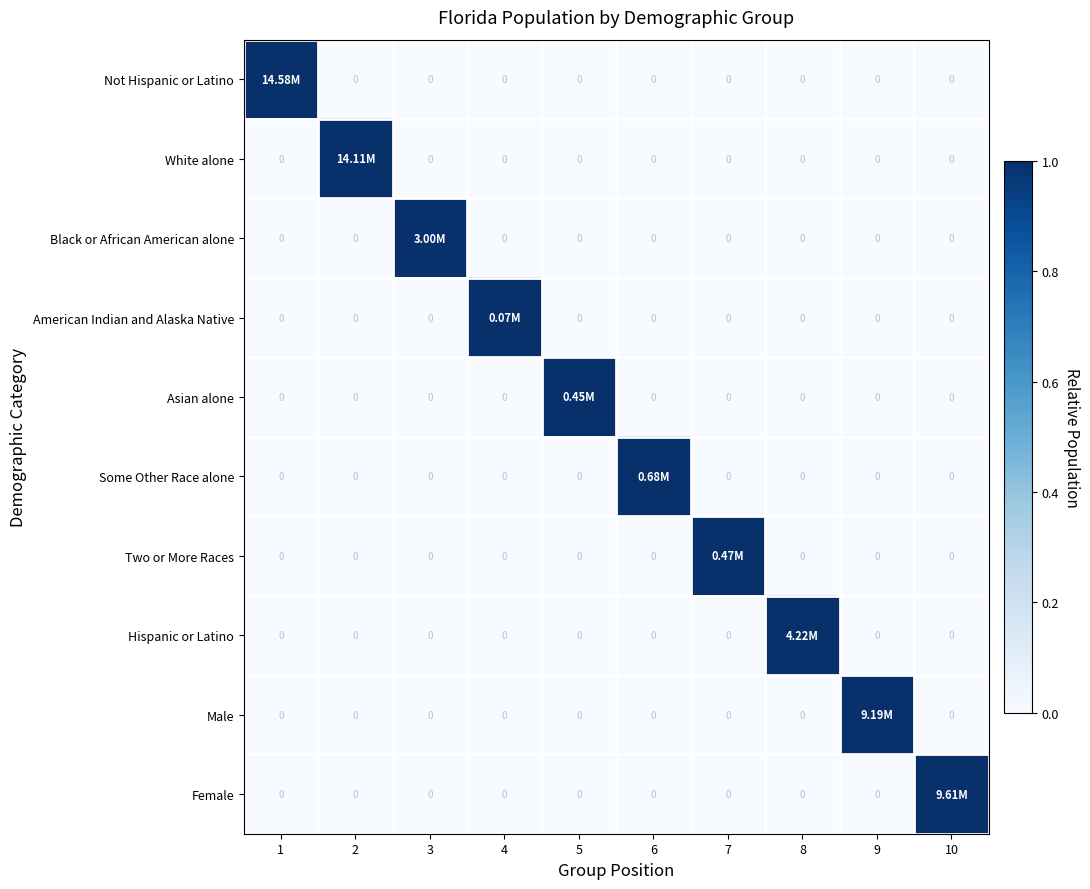

Rank the categories by Hispanic or Latino value from highest to lowest.

8, 1, 2, 3, 4, 5, 6, 7, 9, 10